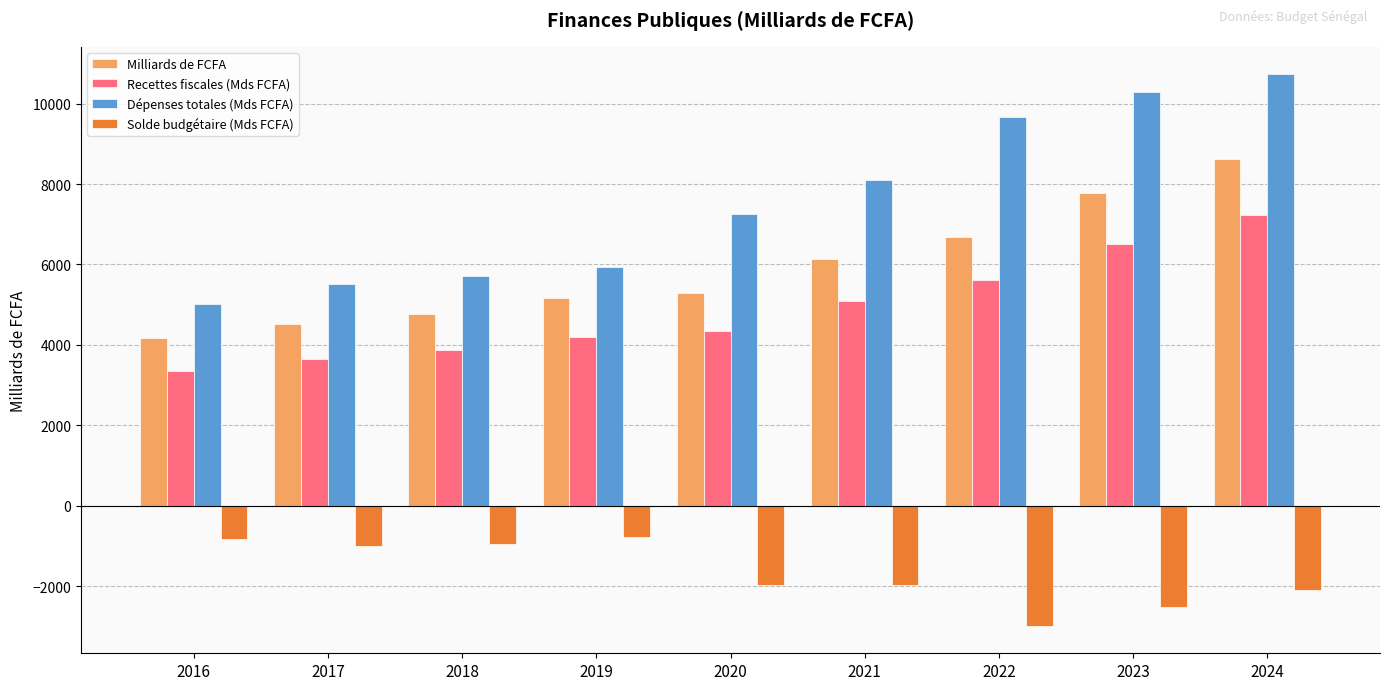

What is the value of the Dépenses totales (Mds FCFA) bar at the 4th from the left?

5943.9